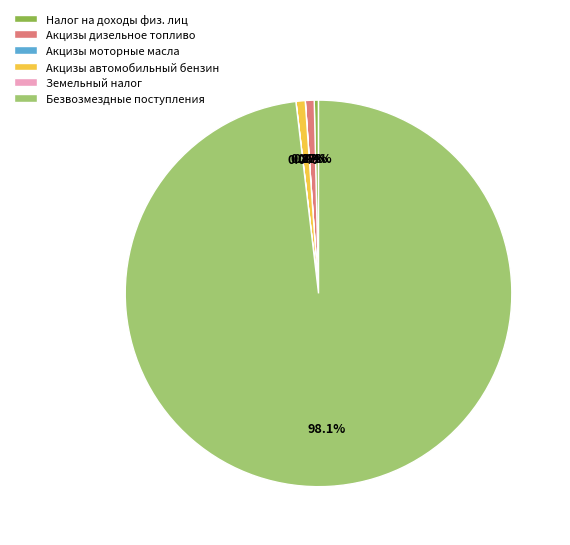

Is there any slice that represents more than half of the pie?

Yes